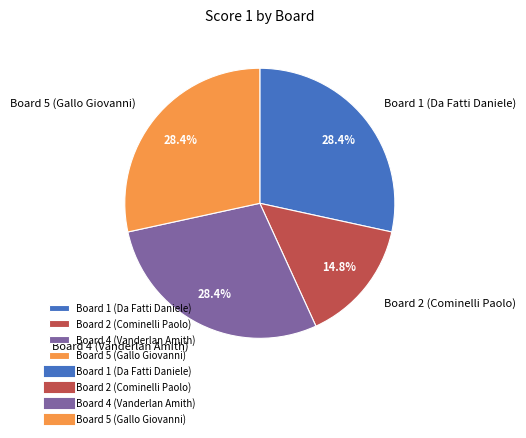

Which category has the smallest portion of the pie?

Board 2 (Cominelli Paolo)